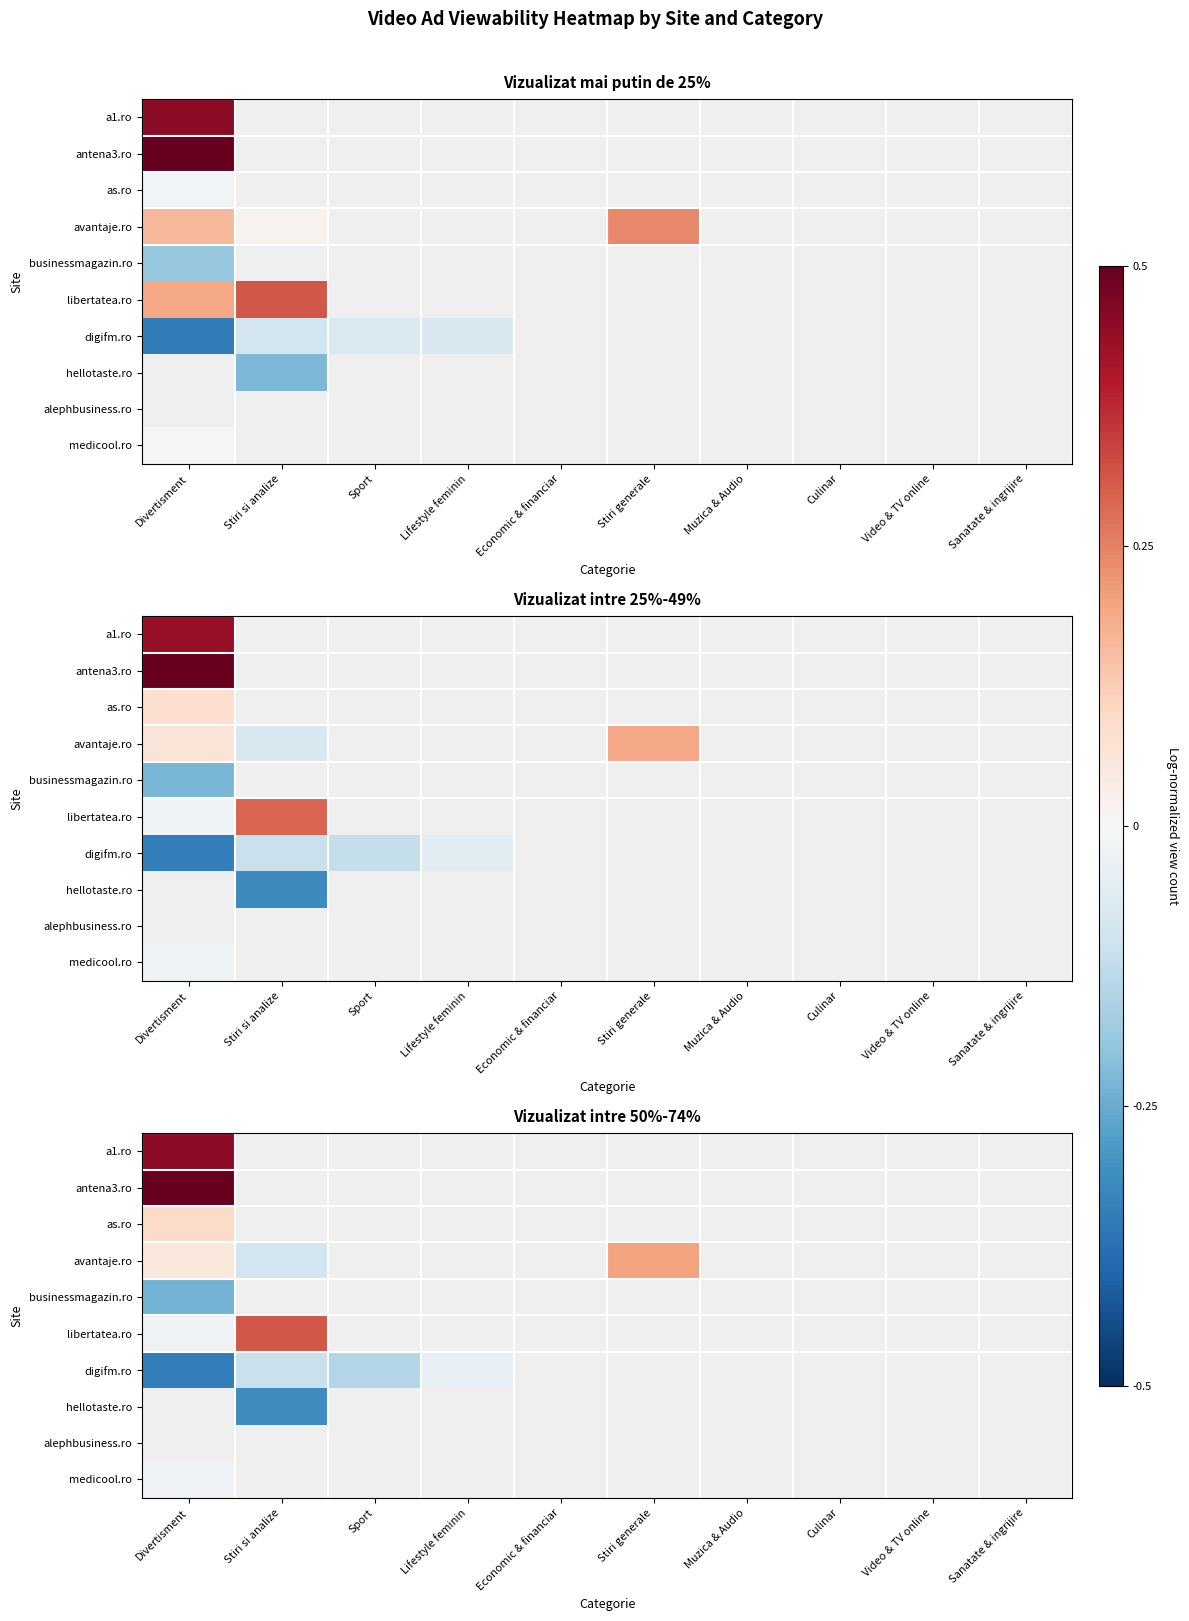

Is it true that the value at Stiri si analize is 0.3?

True